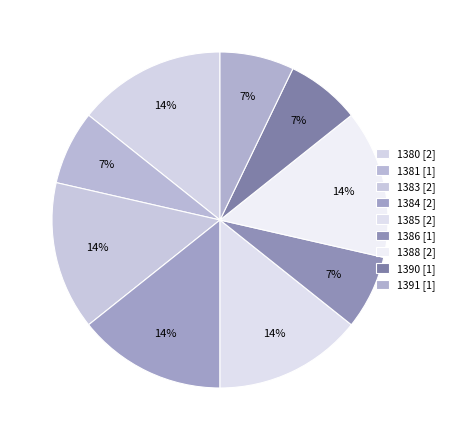

How many segments does this pie chart have?

9